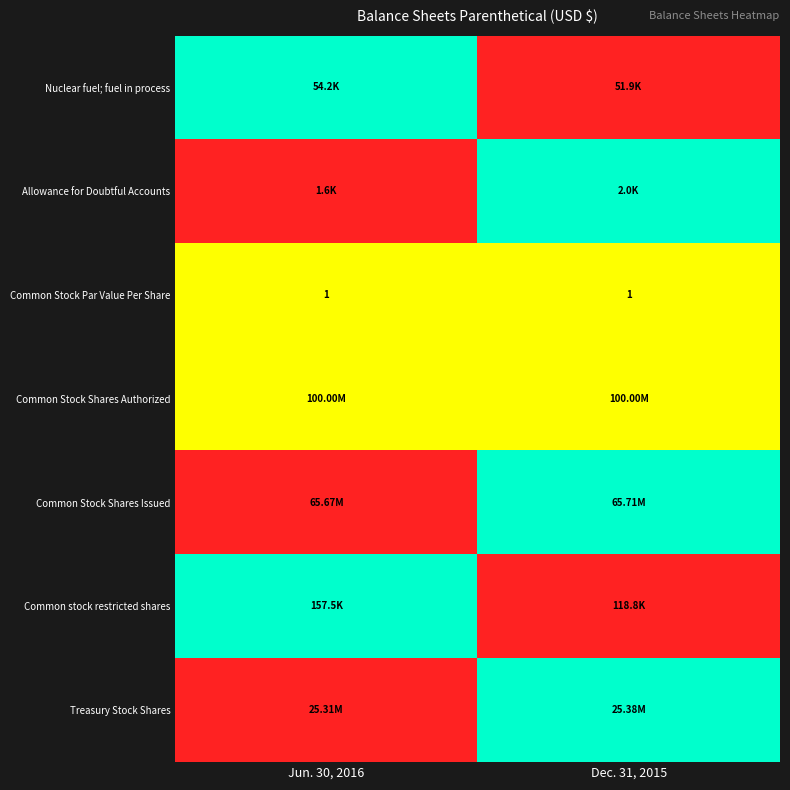

How many distinct data groups are displayed?

7